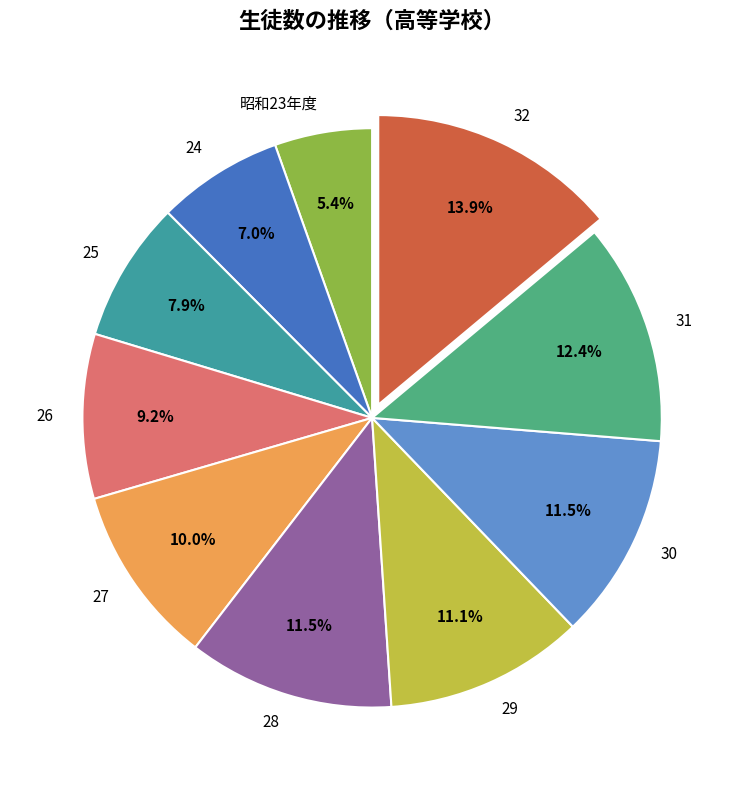

True or false: 昭和23年度 accounts for 5% of the total.

True